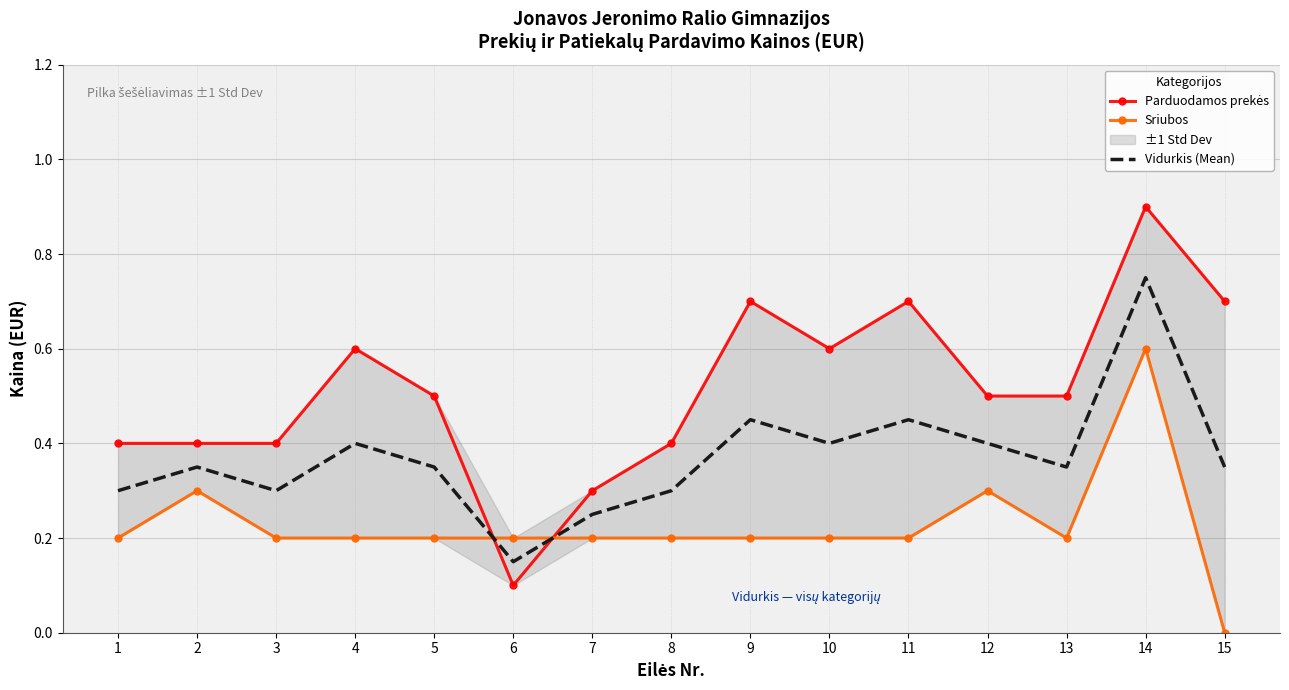

Reading right to left, list all the values displayed in this chart.

Parduodamos prekės: 15=0.7	14=0.9	13=0.5	12=0.5	11=0.7	10=0.6	9=0.7	8=0.4	7=0.3	6=0.1	5=0.5	4=0.6	3=0.4	2=0.4	1=0.4
Sriubos: 15=0.0	14=0.6	13=0.2	12=0.3	11=0.2	10=0.2	9=0.2	8=0.2	7=0.2	6=0.2	5=0.2	4=0.2	3=0.2	2=0.3	1=0.2
Vidurkis (Mean): 15=0.3	14=0.8	13=0.3	12=0.4	11=0.4	10=0.4	9=0.4	8=0.3	7=0.2	6=0.2	5=0.3	4=0.4	3=0.3	2=0.3	1=0.3